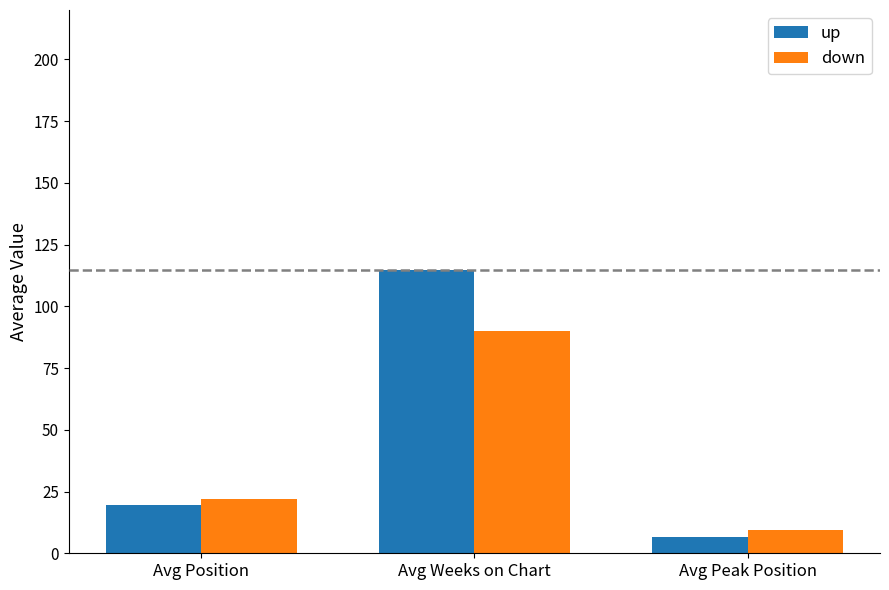

What is the value of the up bar at the 2nd from the left?

114.7